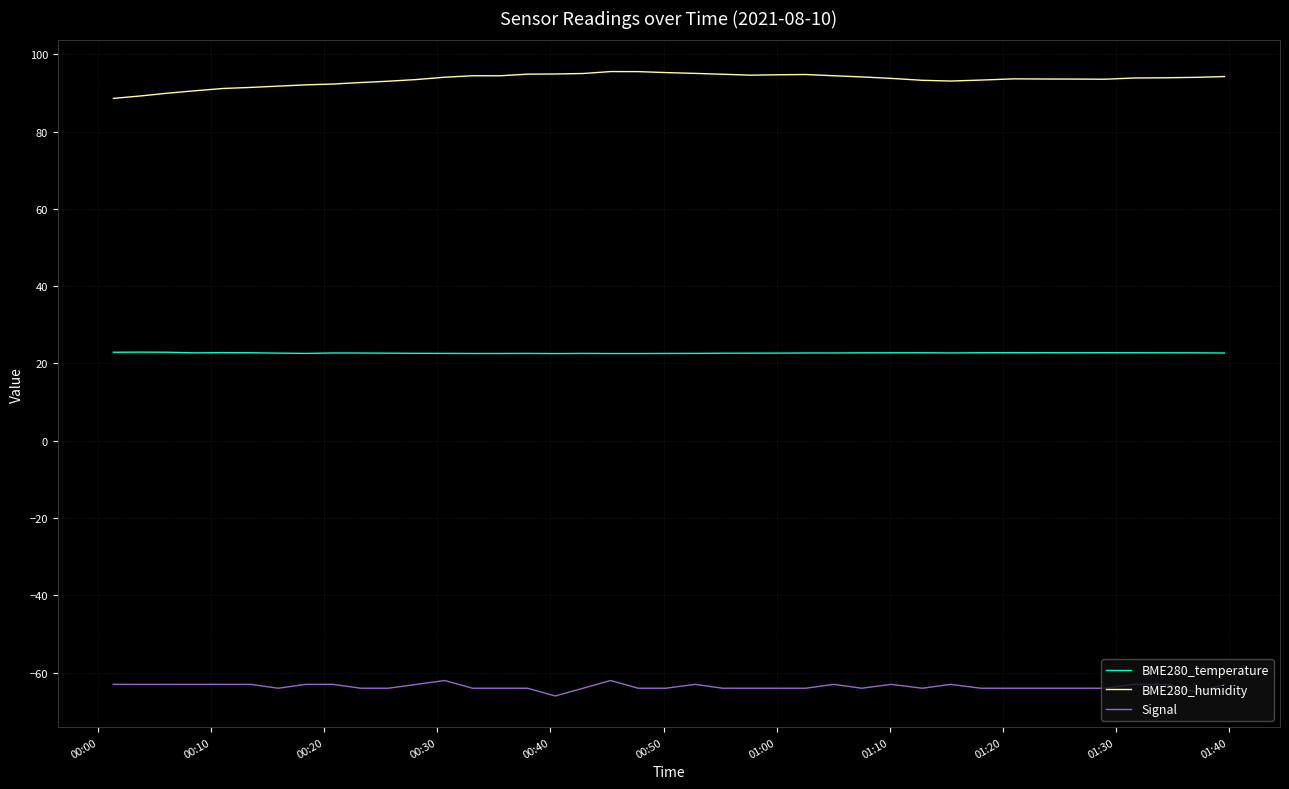

True or false: BME280_humidity and BME280_temperature intersect in this chart.

False